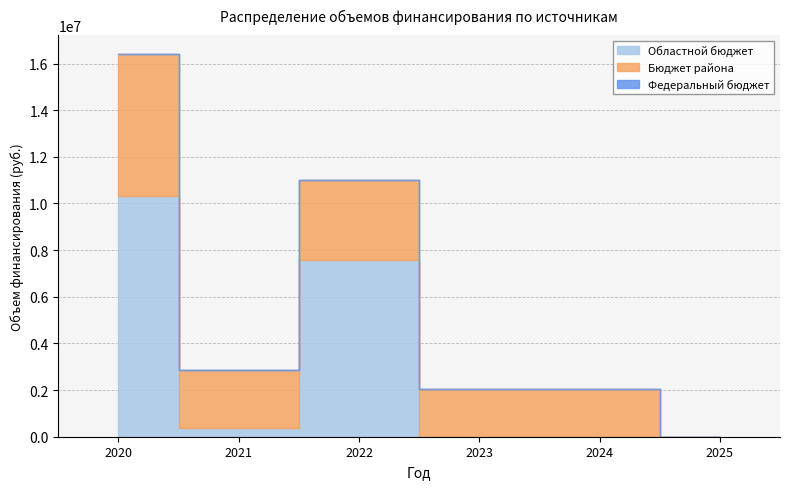

At how many categories does at least one series exceed 5255949?

2